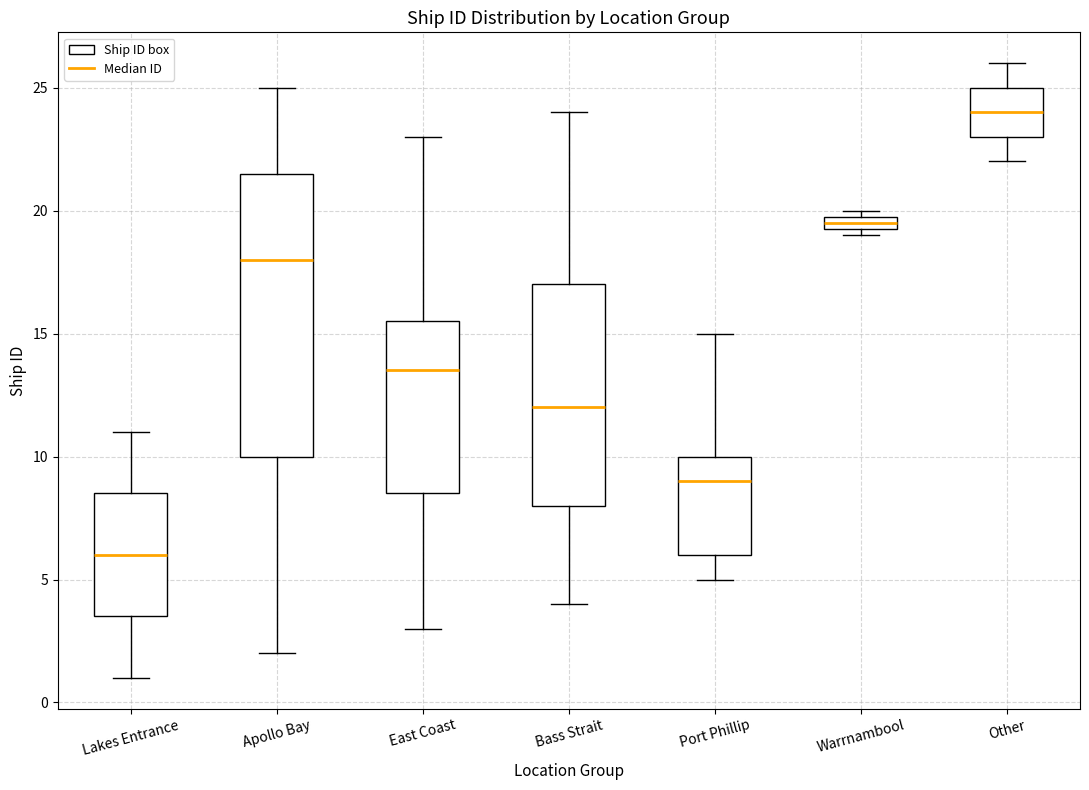

Where does the median line of the box for Other sit on the y-axis? The values are not printed on the chart, so give them approximately, as read against the axis.

24.0